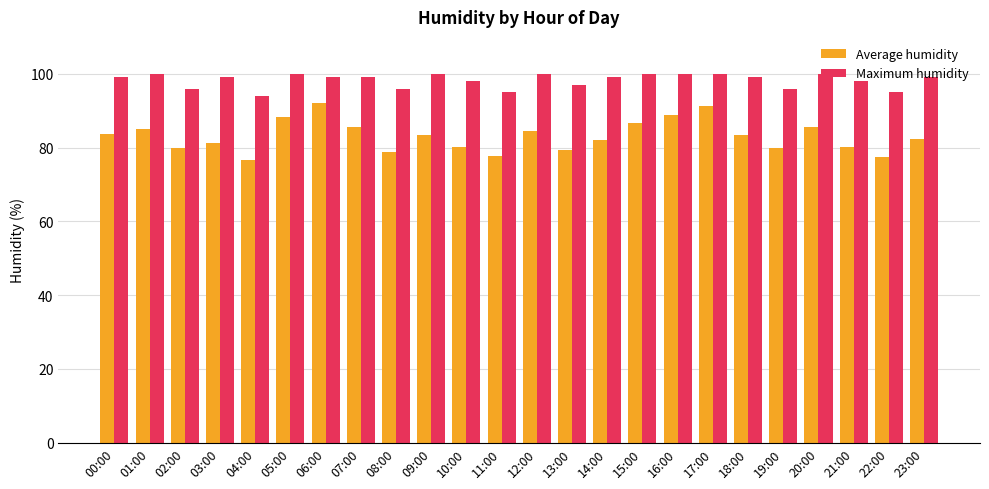

The Average humidity series shows 119.1 at 05:00. True or false?

False